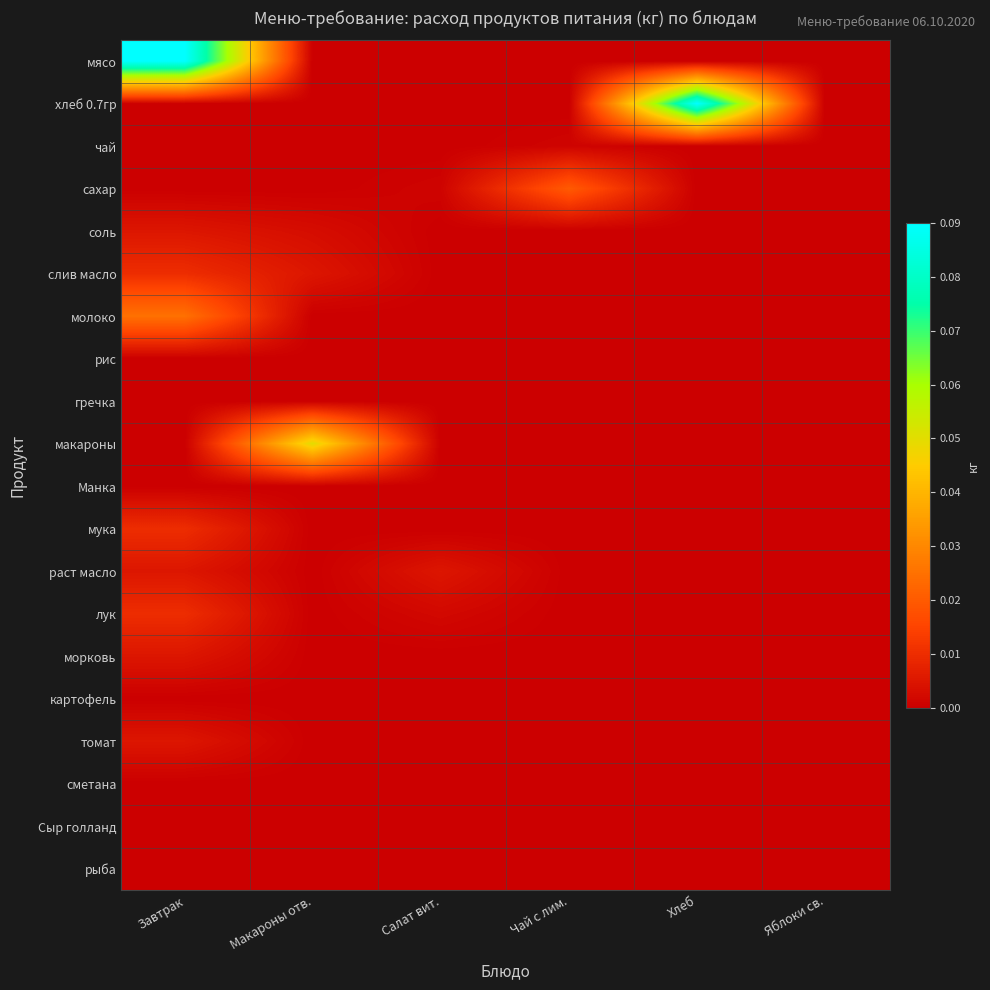

Reading left to right, list all the values displayed in this chart.

мясо: Завтрак=0.1	Макароны отв.=0.0	Салат вит.=0.0	Чай с лим.=0.0	Хлеб=0.0	Яблоки св.=0.0
хлеб 0.7гр: Завтрак=0.0	Макароны отв.=0.0	Салат вит.=0.0	Чай с лим.=0.0	Хлеб=0.1	Яблоки св.=0.0
чай: Завтрак=0.0	Макароны отв.=0.0	Салат вит.=0.0	Чай с лим.=0.0	Хлеб=0.0	Яблоки св.=0.0
сахар: Завтрак=0.0	Макароны отв.=0.0	Салат вит.=0.0	Чай с лим.=0.0	Хлеб=0.0	Яблоки св.=0.0
соль: Завтрак=0.0	Макароны отв.=0.0	Салат вит.=0.0	Чай с лим.=0.0	Хлеб=0.0	Яблоки св.=0.0
слив масло: Завтрак=0.0	Макароны отв.=0.0	Салат вит.=0.0	Чай с лим.=0.0	Хлеб=0.0	Яблоки св.=0.0
молоко: Завтрак=0.0	Макароны отв.=0.0	Салат вит.=0.0	Чай с лим.=0.0	Хлеб=0.0	Яблоки св.=0.0
рис: Завтрак=0.0	Макароны отв.=0.0	Салат вит.=0.0	Чай с лим.=0.0	Хлеб=0.0	Яблоки св.=0.0
гречка: Завтрак=0.0	Макароны отв.=0.0	Салат вит.=0.0	Чай с лим.=0.0	Хлеб=0.0	Яблоки св.=0.0
макароны: Завтрак=0.0	Макароны отв.=0.1	Салат вит.=0.0	Чай с лим.=0.0	Хлеб=0.0	Яблоки св.=0.0
Манка: Завтрак=0.0	Макароны отв.=0.0	Салат вит.=0.0	Чай с лим.=0.0	Хлеб=0.0	Яблоки св.=0.0
мука: Завтрак=0.0	Макароны отв.=0.0	Салат вит.=0.0	Чай с лим.=0.0	Хлеб=0.0	Яблоки св.=0.0
раст масло: Завтрак=0.0	Макароны отв.=0.0	Салат вит.=0.0	Чай с лим.=0.0	Хлеб=0.0	Яблоки св.=0.0
лук: Завтрак=0.0	Макароны отв.=0.0	Салат вит.=0.0	Чай с лим.=0.0	Хлеб=0.0	Яблоки св.=0.0
морковь: Завтрак=0.0	Макароны отв.=0.0	Салат вит.=0.0	Чай с лим.=0.0	Хлеб=0.0	Яблоки св.=0.0
картофель: Завтрак=0.0	Макароны отв.=0.0	Салат вит.=0.0	Чай с лим.=0.0	Хлеб=0.0	Яблоки св.=0.0
томат: Завтрак=0.0	Макароны отв.=0.0	Салат вит.=0.0	Чай с лим.=0.0	Хлеб=0.0	Яблоки св.=0.0
сметана: Завтрак=0.0	Макароны отв.=0.0	Салат вит.=0.0	Чай с лим.=0.0	Хлеб=0.0	Яблоки св.=0.0
Сыр голланд: Завтрак=0.0	Макароны отв.=0.0	Салат вит.=0.0	Чай с лим.=0.0	Хлеб=0.0	Яблоки св.=0.0
рыба: Завтрак=0.0	Макароны отв.=0.0	Салат вит.=0.0	Чай с лим.=0.0	Хлеб=0.0	Яблоки св.=0.0